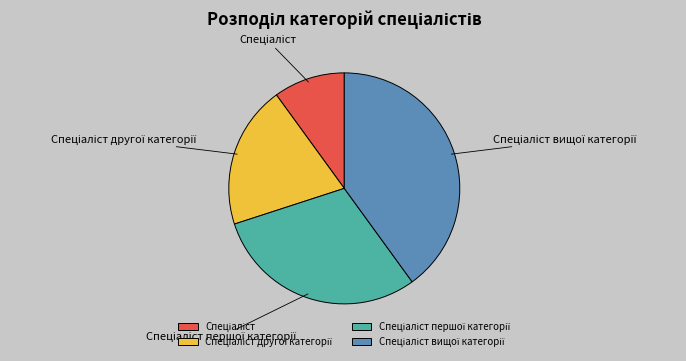

Is there a majority slice in this chart?

No